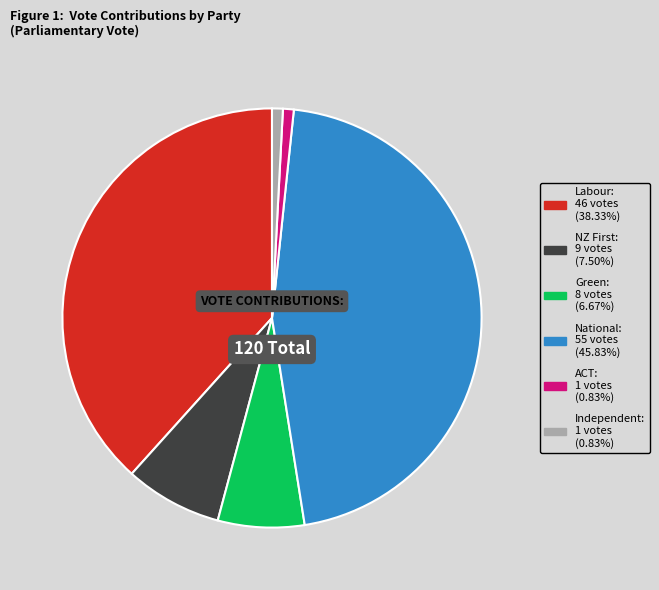

Is it true that Labour is 38% of the pie?

True